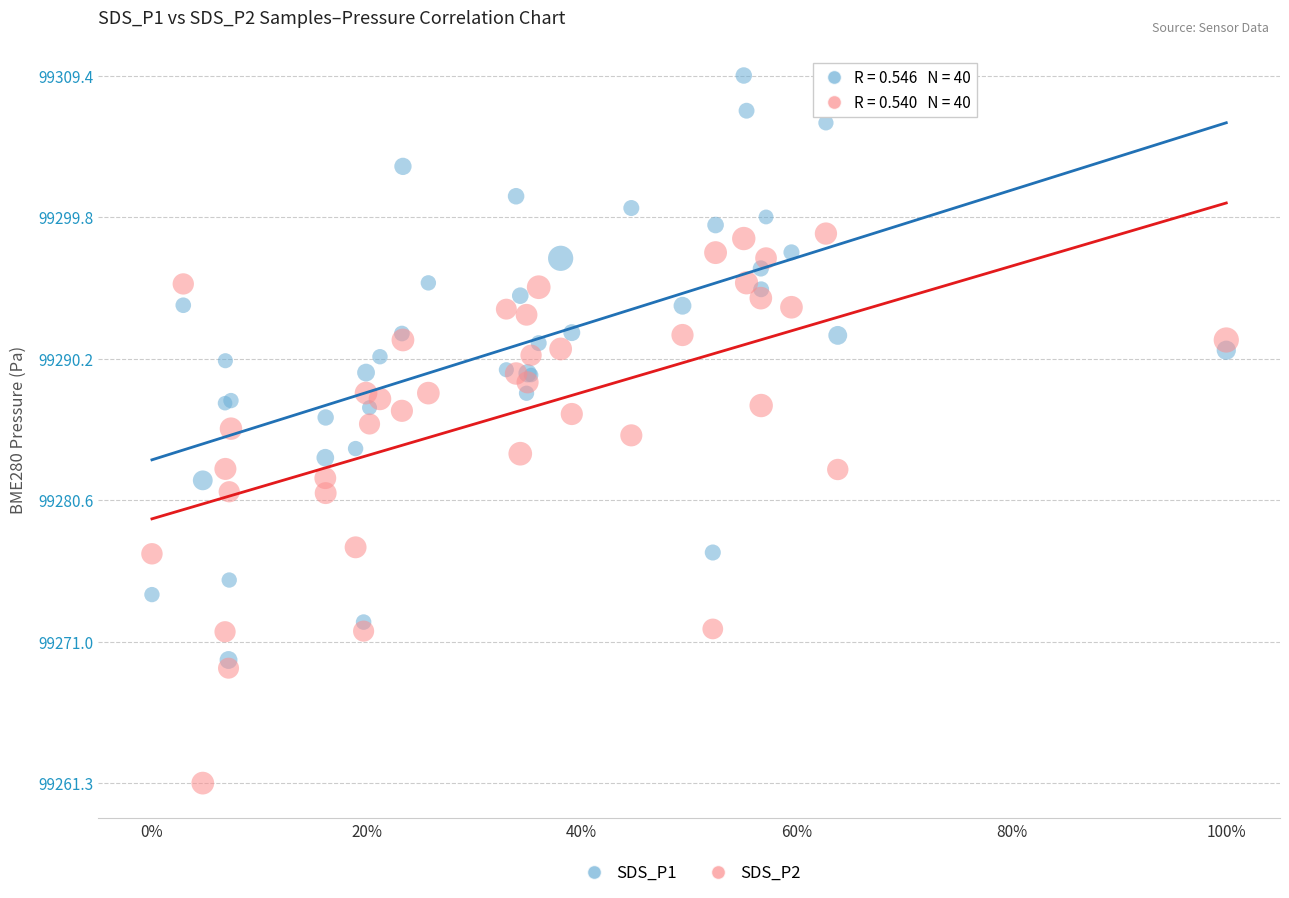

Which series reaches the minimum Y coordinate?

SDS_P2